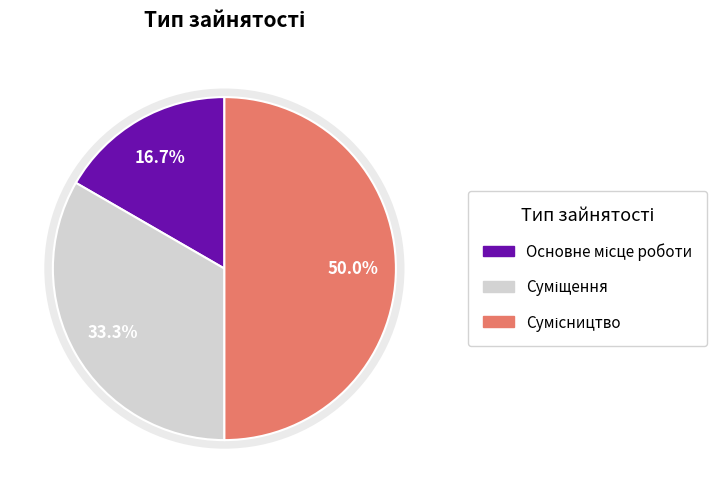

True or false: Сумісництво accounts for 62% of the total.

False